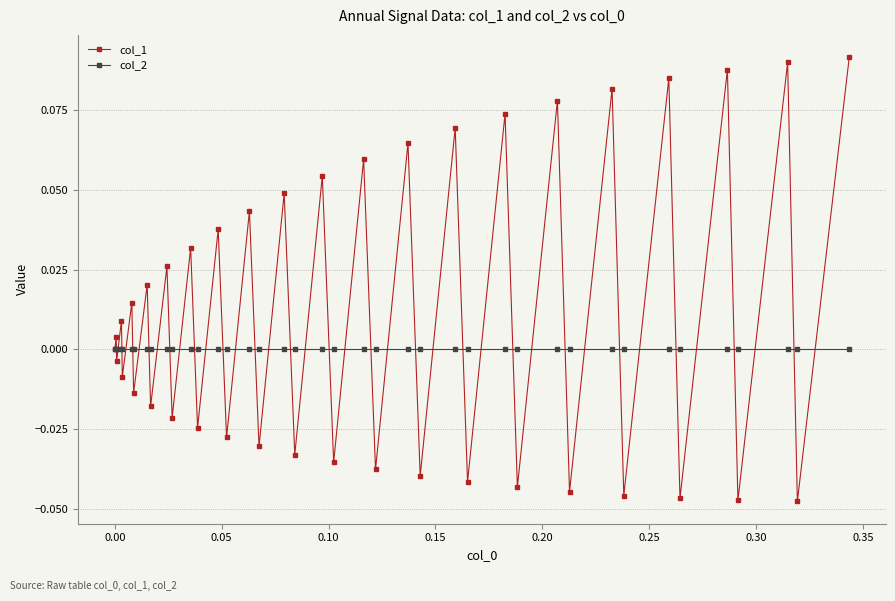

In col_1, how many points are lower than both neighbors (excluding endpoints)?

19